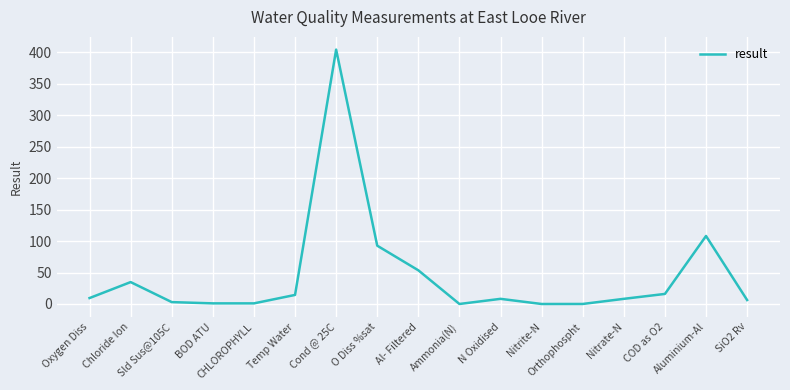

Count the number of categories in the chart.

17